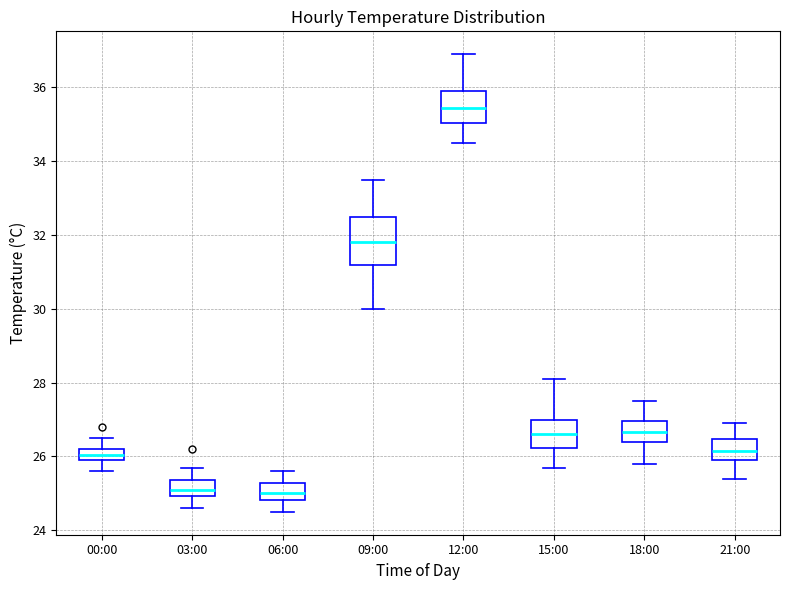

Where is the lower edge of the box for 12:00 on the y-axis? The values are not printed on the chart, so give them approximately, as read against the axis.

35.0